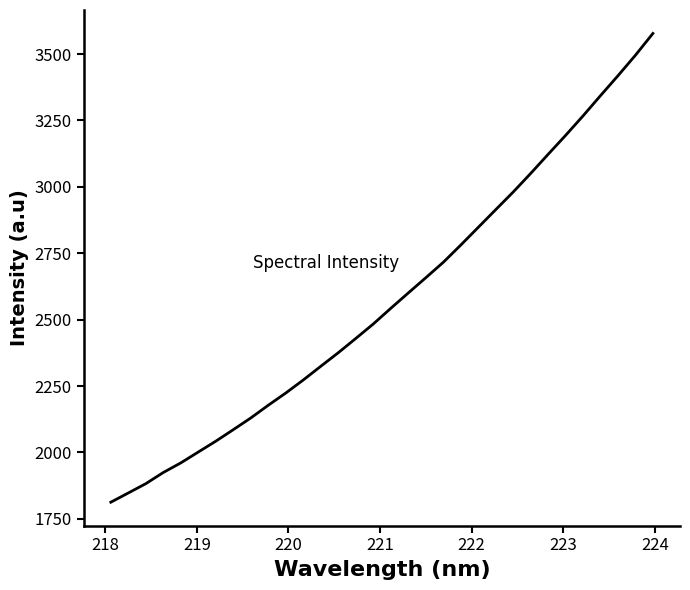

What is the smallest value displayed?

1812.5